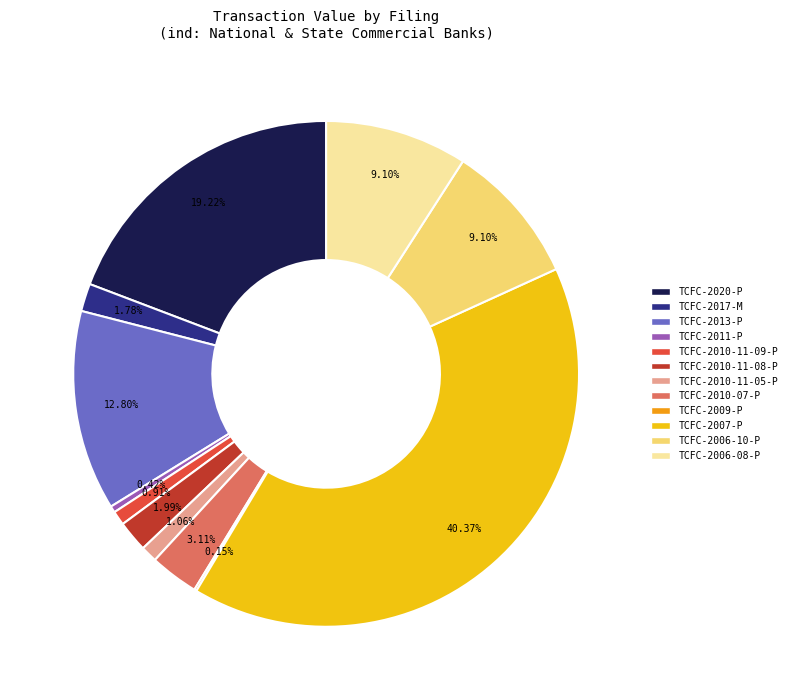

To the nearest percent, what is the average slice percentage?

8%